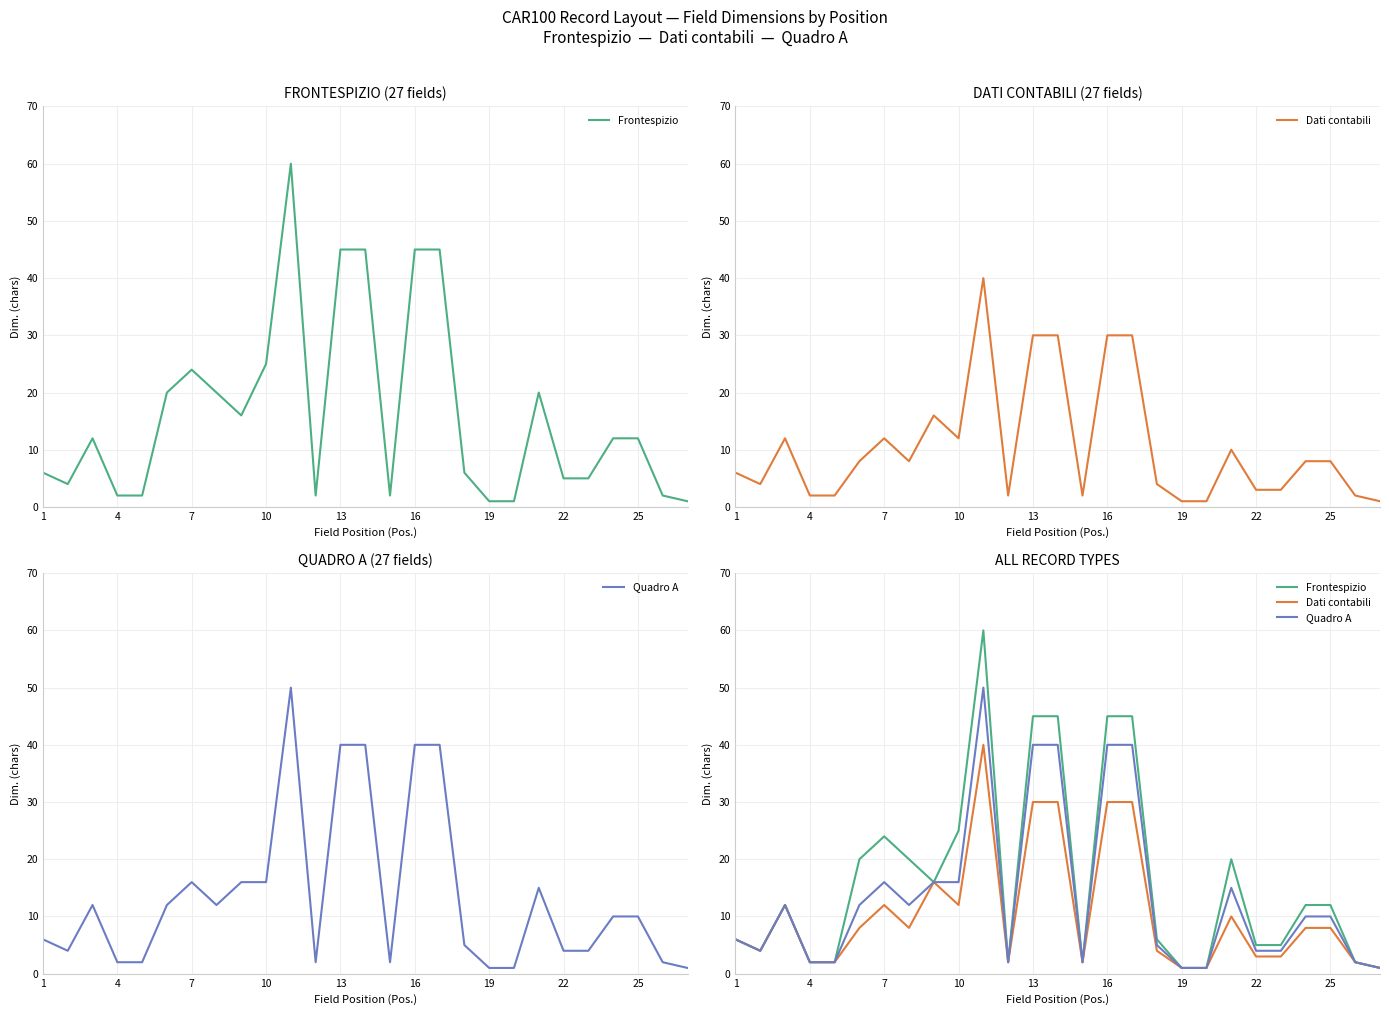

True or false: Dati contabili and Frontespizio intersect in this chart.

False